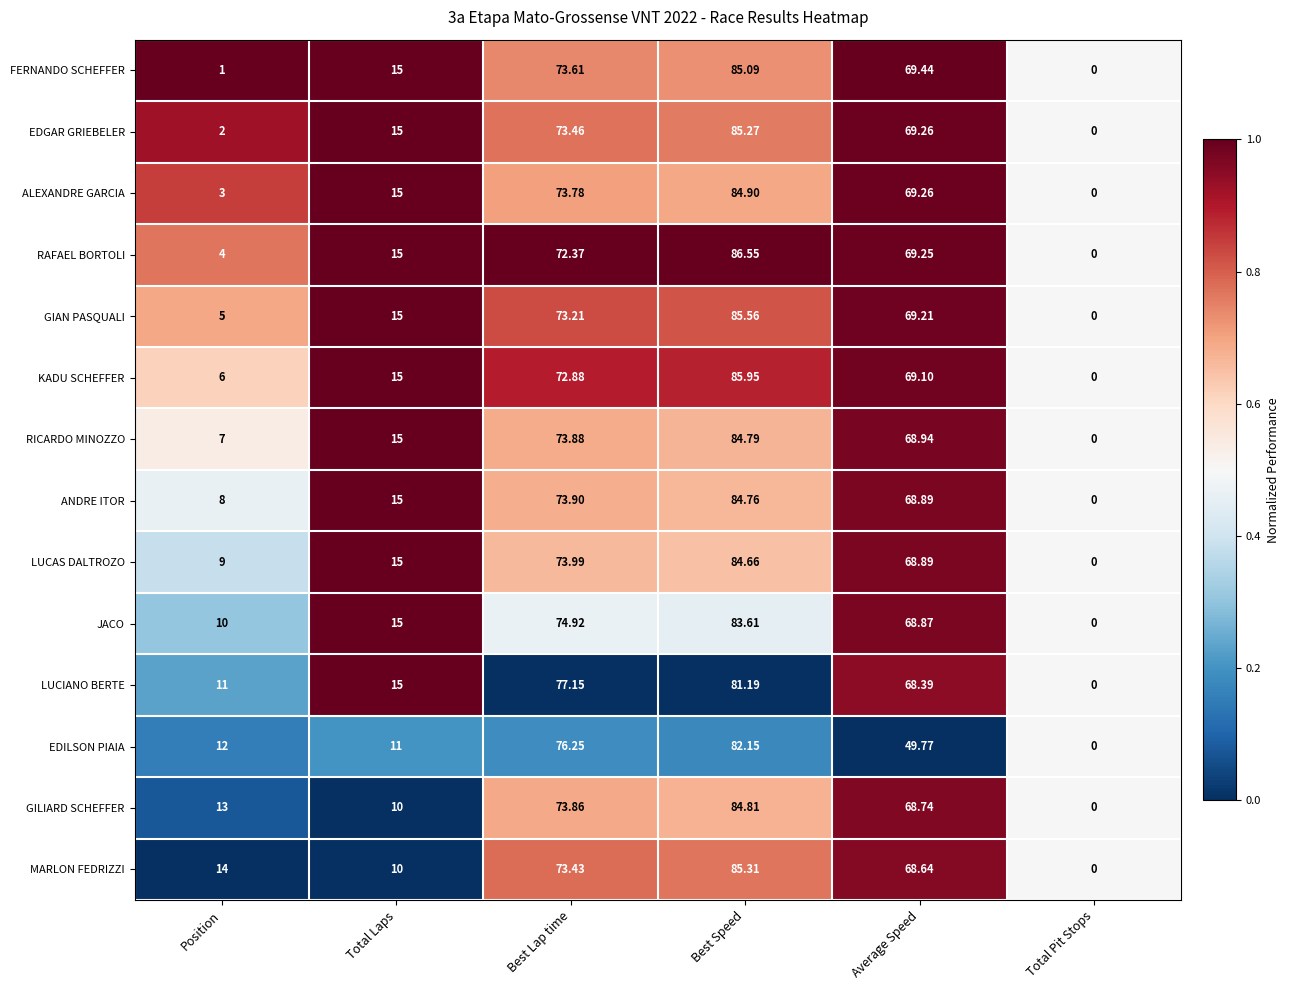

Which series has the largest range (max minus min)?

RAFAEL BORTOLI